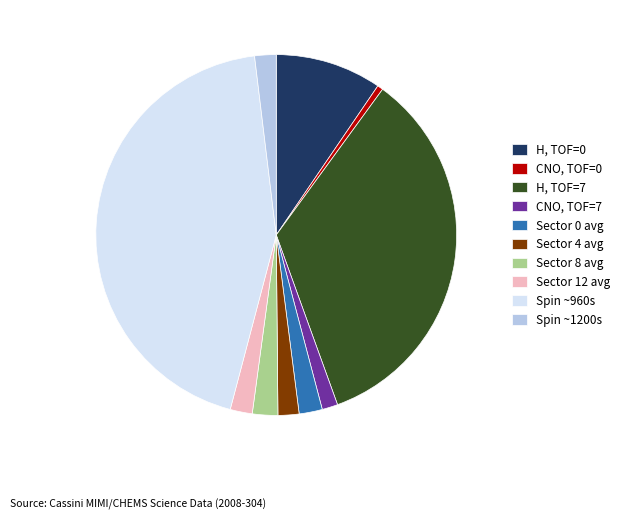

Combined, do Sector 12 avg and CNO, TOF=0 account for over 50%?

No